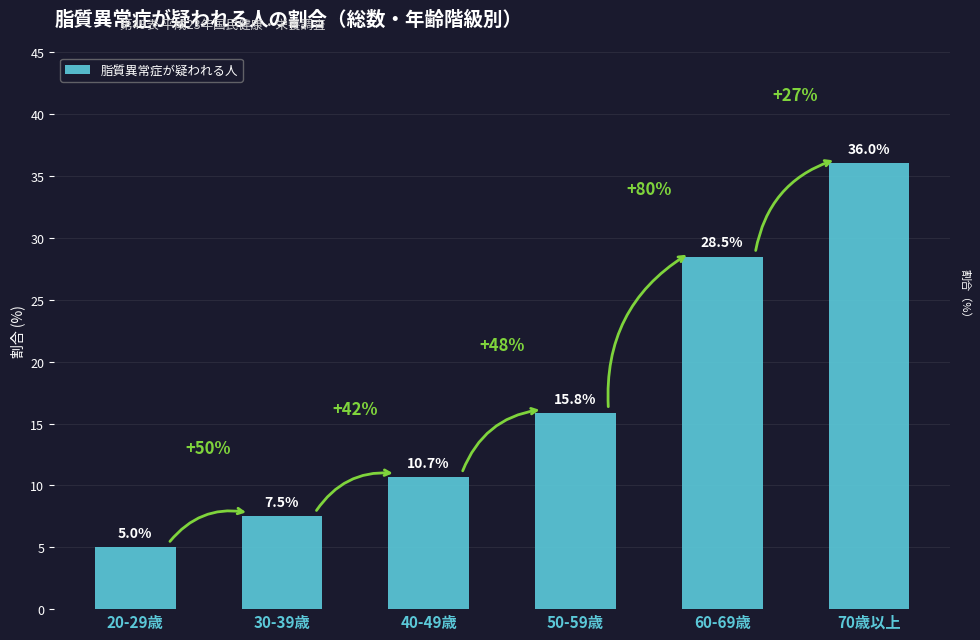

Approximately how many times larger is the value at 60-69歳 compared to 20-29歳?

5.7